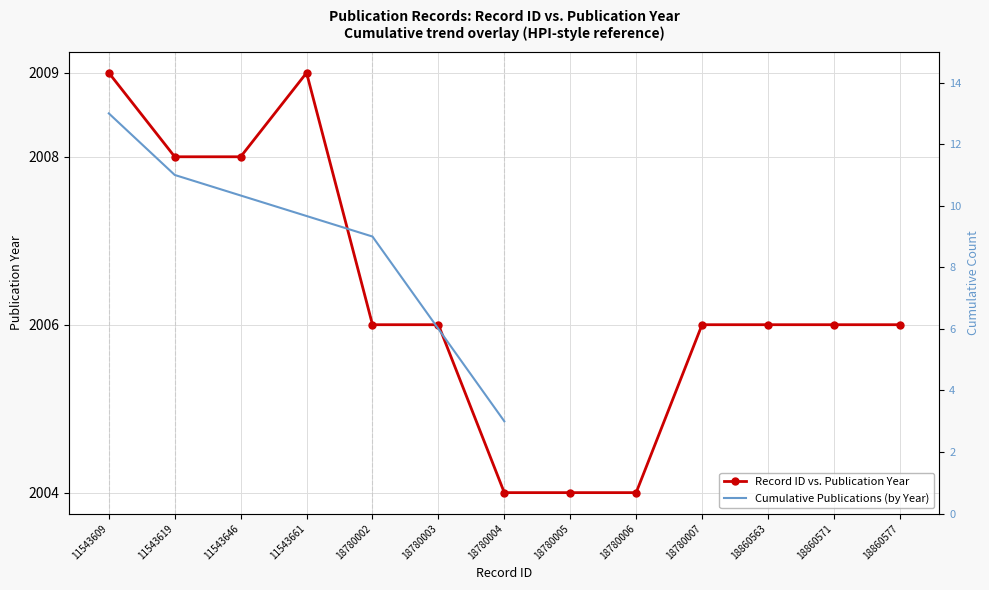

Is it true that the value at 11543619 is 2673?

False